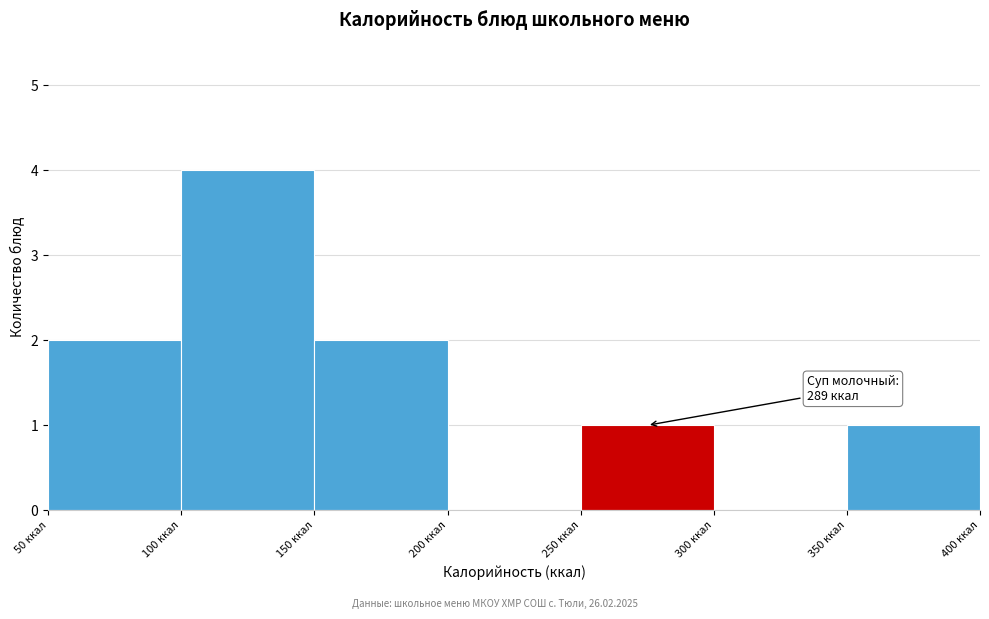

Over which range of the x-axis is the bar tallest?

100 to 150